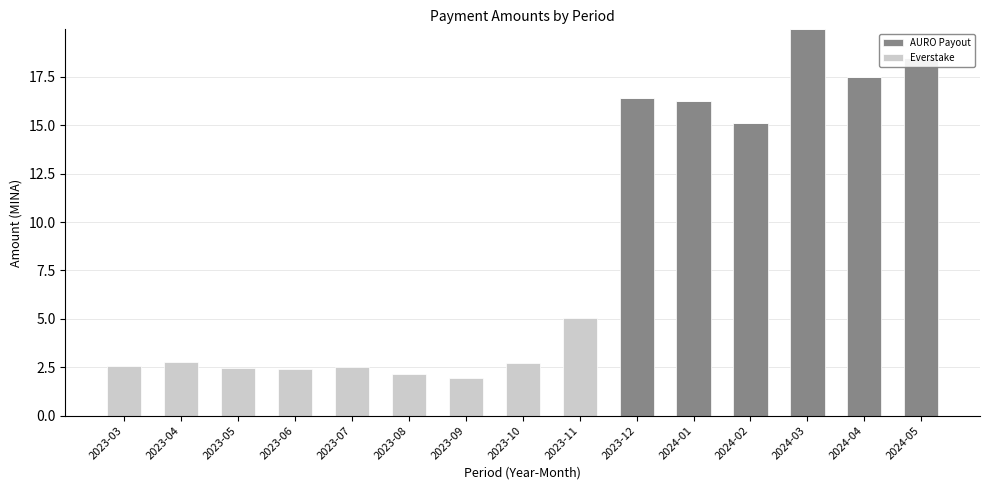

Reading left to right, transcribe all the data shown in this chart.

AURO Payout: 0.0	0.0	0.0	0.0	0.0	0.0	0.0	0.0	0.0	16.4	16.3	15.1	20.0	17.5	18.5
Everstake: 2.6	2.8	2.5	2.4	2.5	2.2	1.9	2.7	5.1	0.0	0.0	0.0	0.0	0.0	0.0